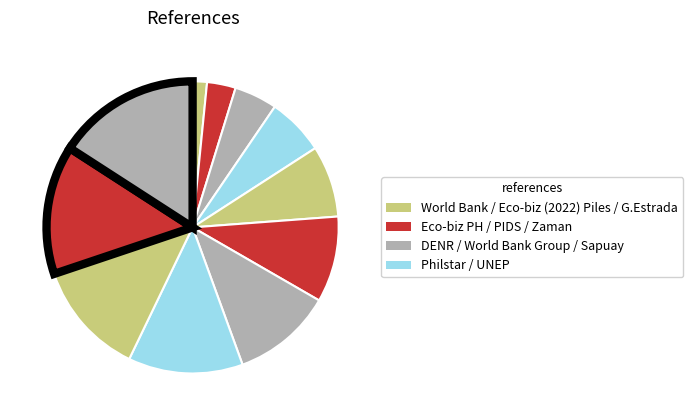

Count the number of slices in the pie.

11